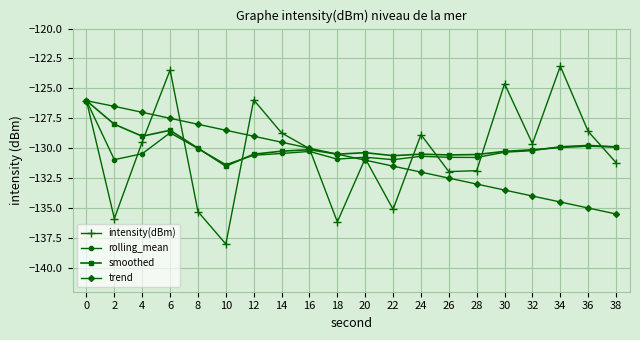

Is the value of trend at 32 greater than the value of smoothed at 14?

No